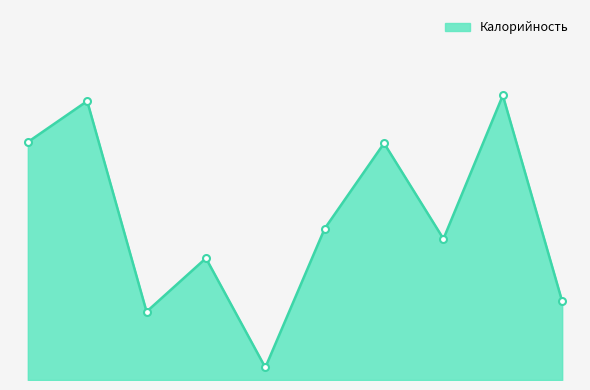

Rank the categories by value from highest to lowest.

Выпечное изделие, Макароны отварные, Биточек мясной, Рагу на куре, Суп гороховый, Напиток Витошка, Бутерброд с сыром, Хлеб ржаной, Чай с сахаром, Огурец свежий